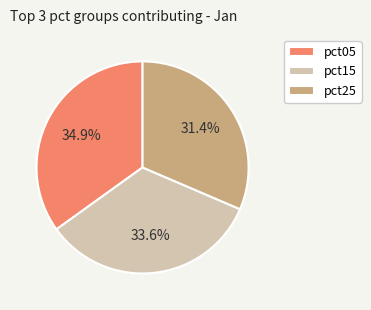

How many segments does this pie chart have?

3